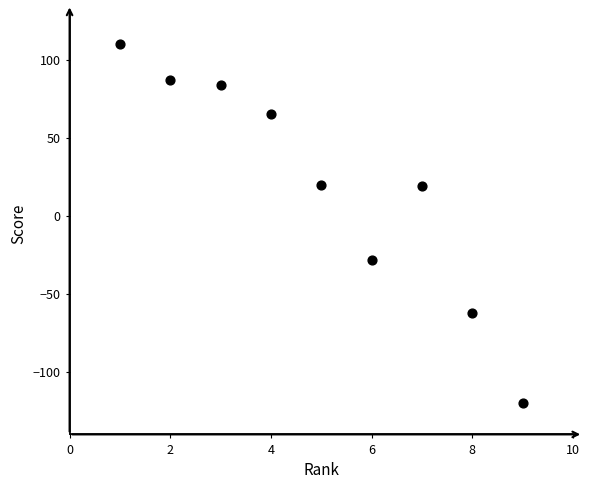

What is the range of X values (max minus min)?

8